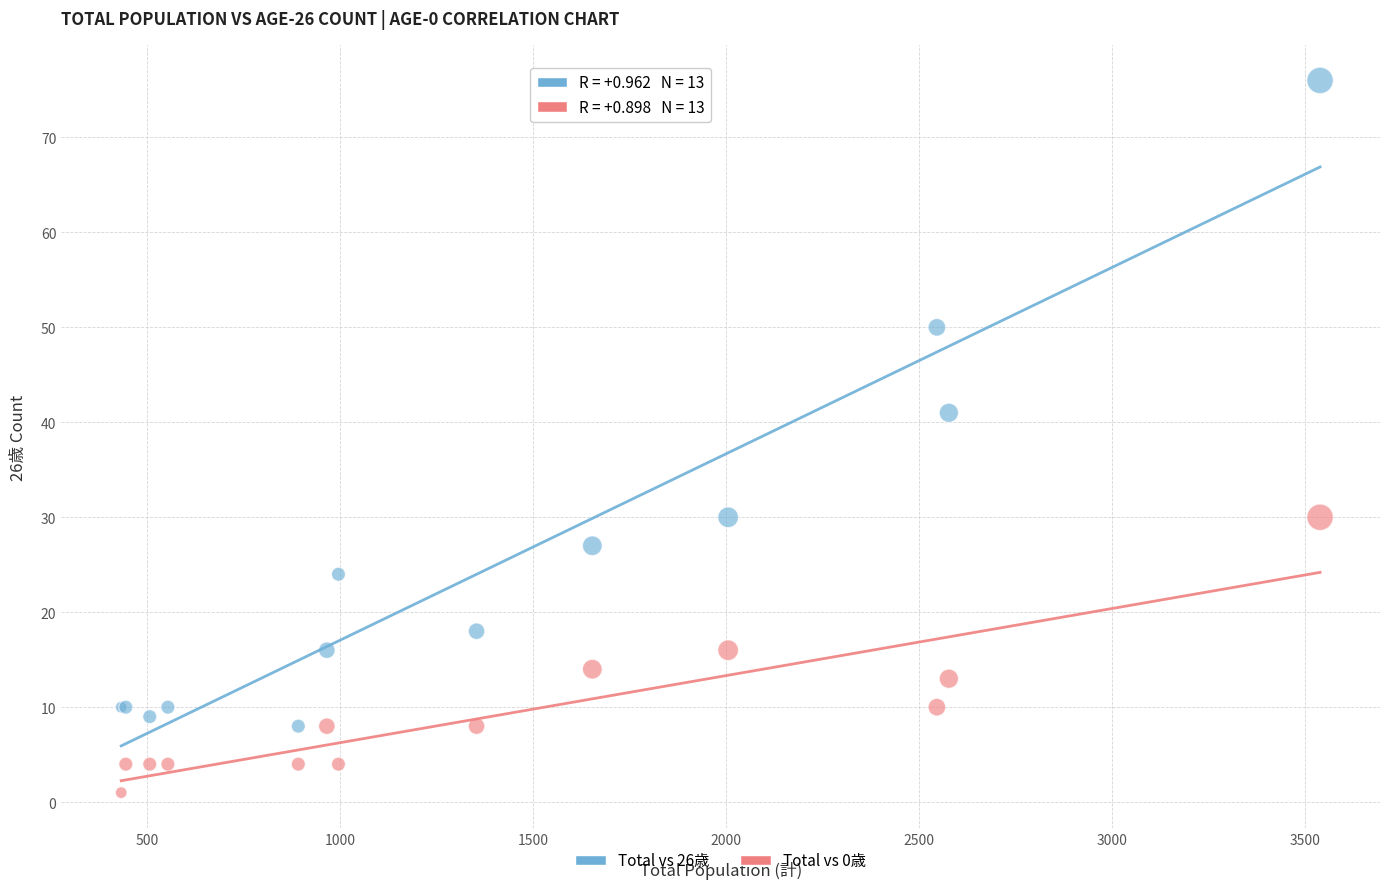

Which series reaches the minimum Y coordinate?

Total vs 0歳